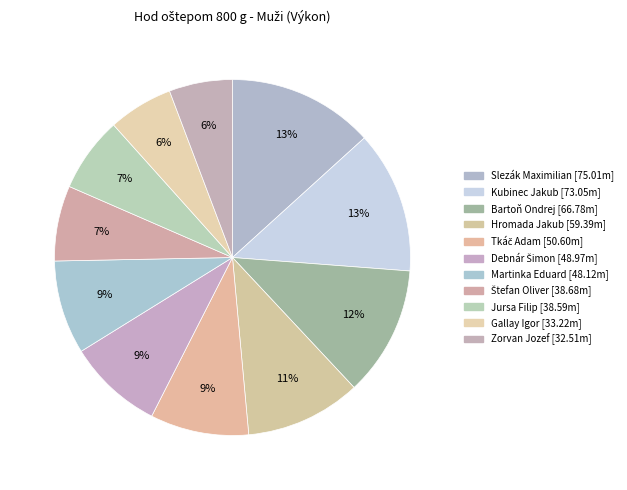

Does any single category account for the majority?

No